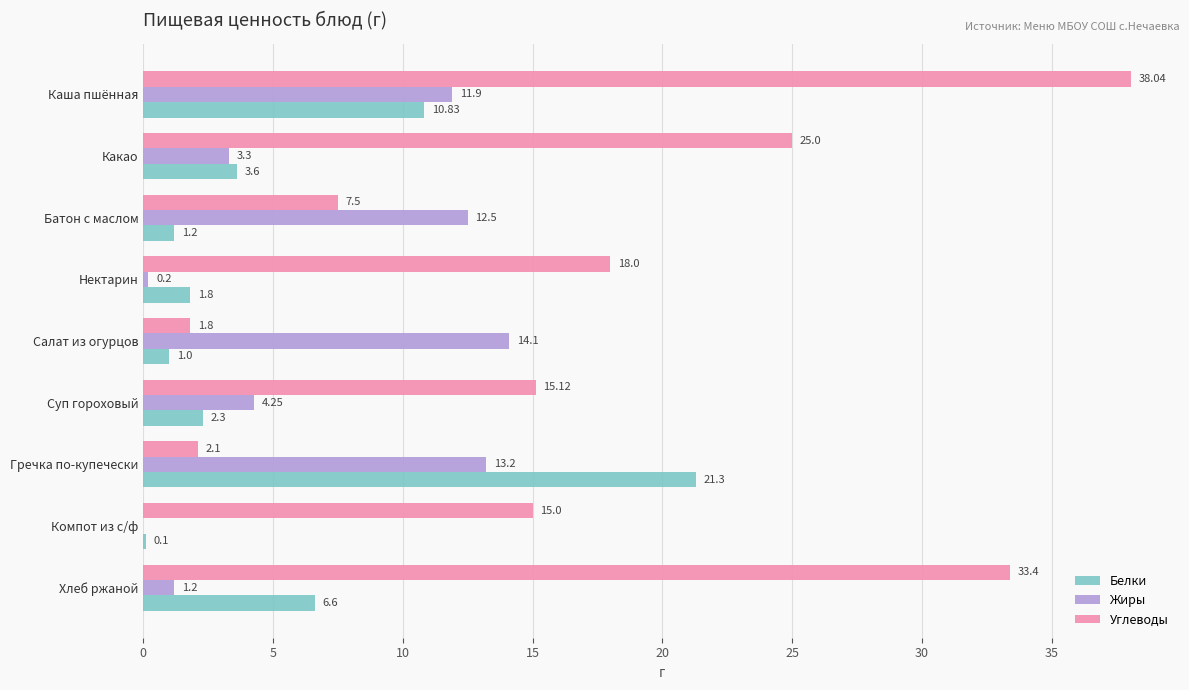

What is the sum of all Белки values?

48.7